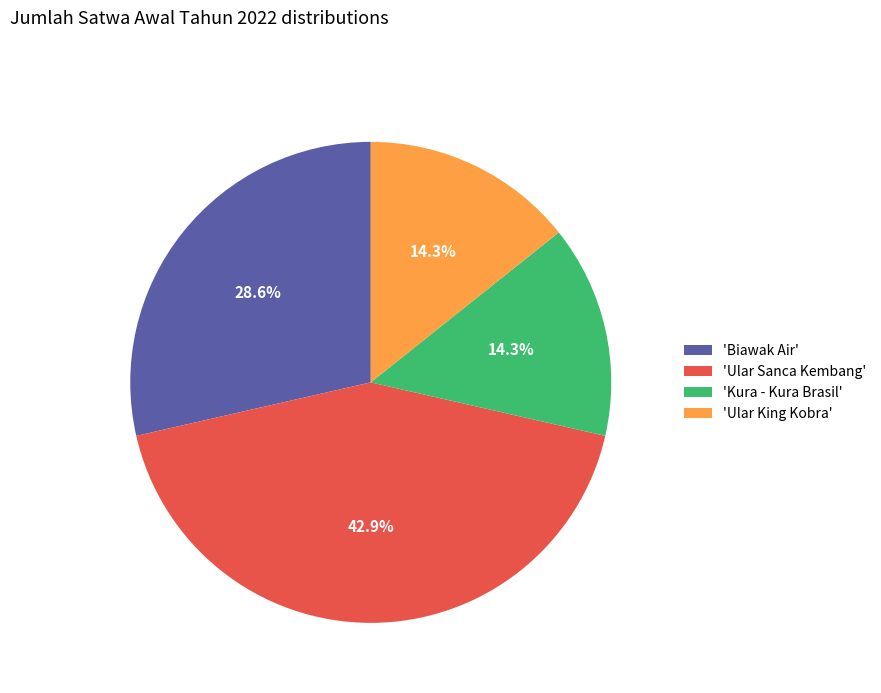

How many slices are in this pie chart?

4